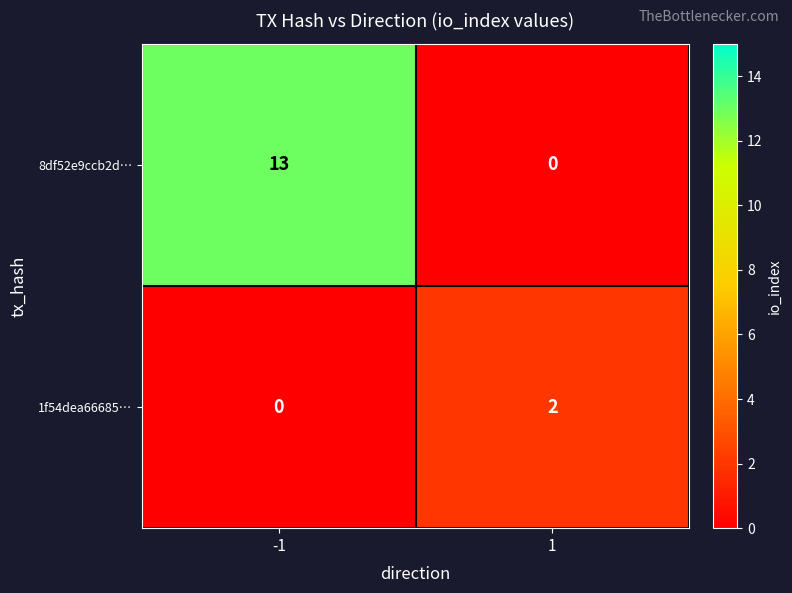

Reading left to right, list all the values displayed in this chart.

8df52e9ccb2d…: 13	0
1f54dea66685…: 0	2